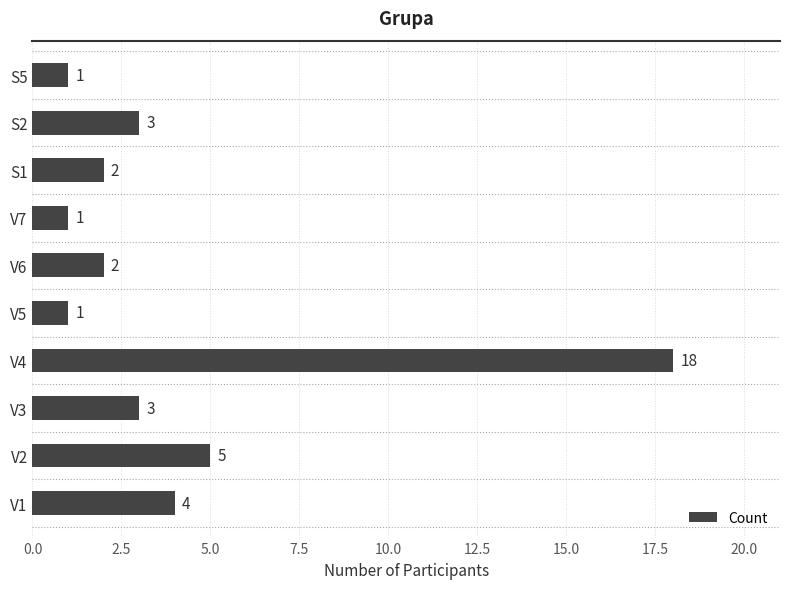

How many distinct data groups are displayed?

1